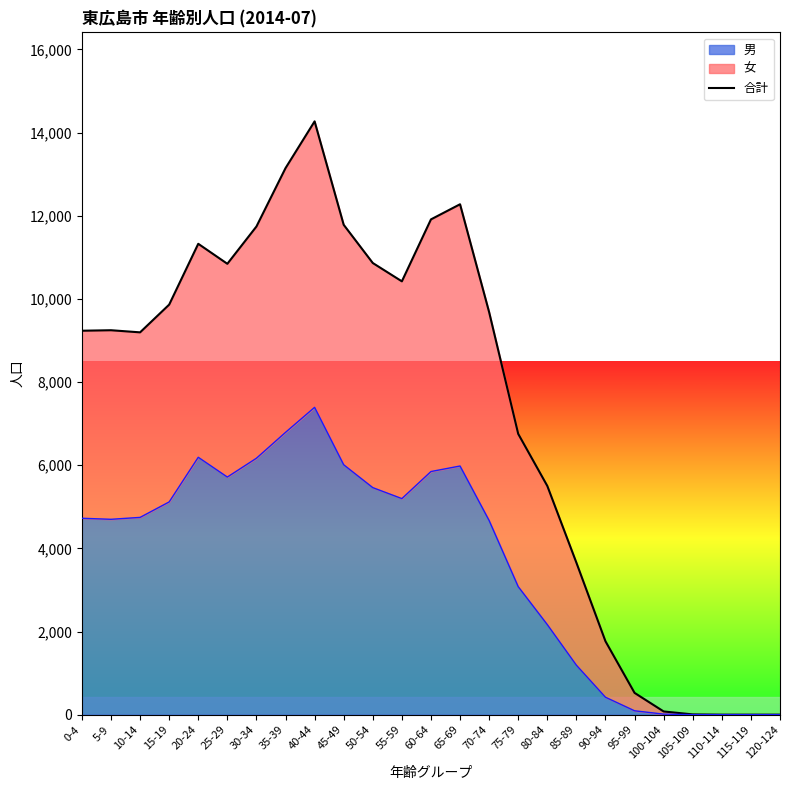

What is the maximum value shown in the chart?

14271